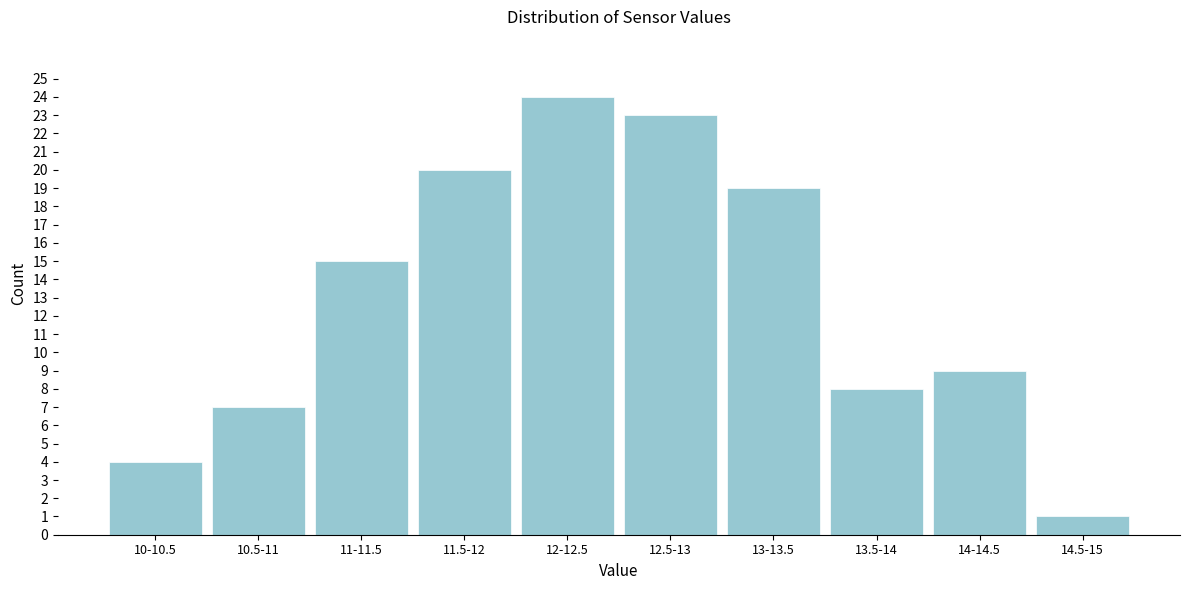

Reading right to left, what are all the values shown in this chart?

1	9	8	19	23	24	20	15	7	4